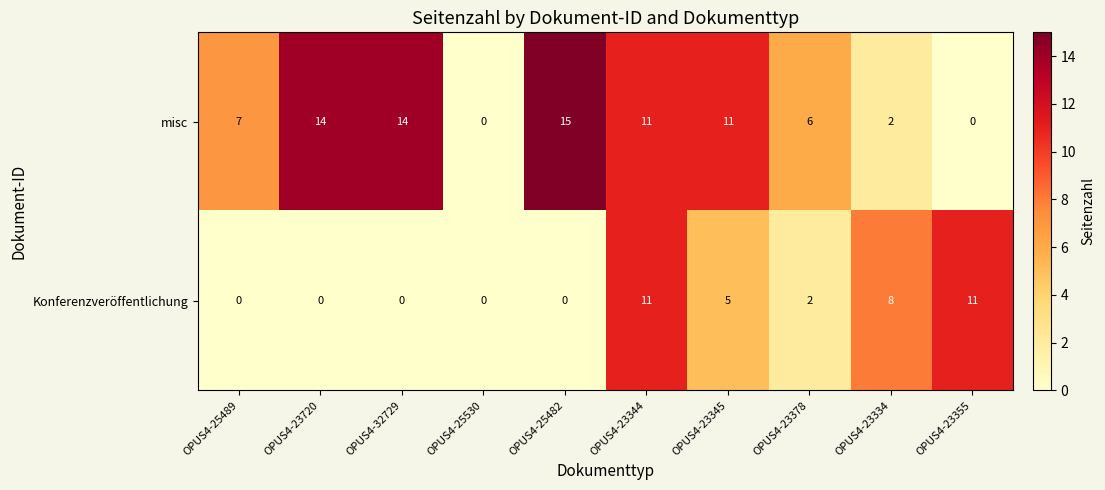

How many data points in Konferenzveröffentlichung are less than 2?

5